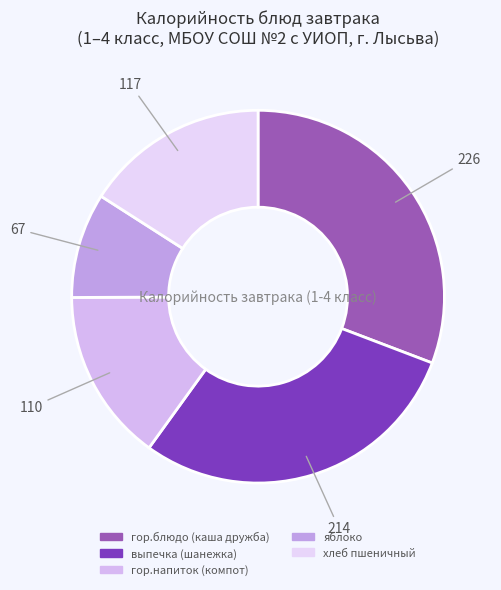

To the nearest percent, what portion does яблоко represent?

9%